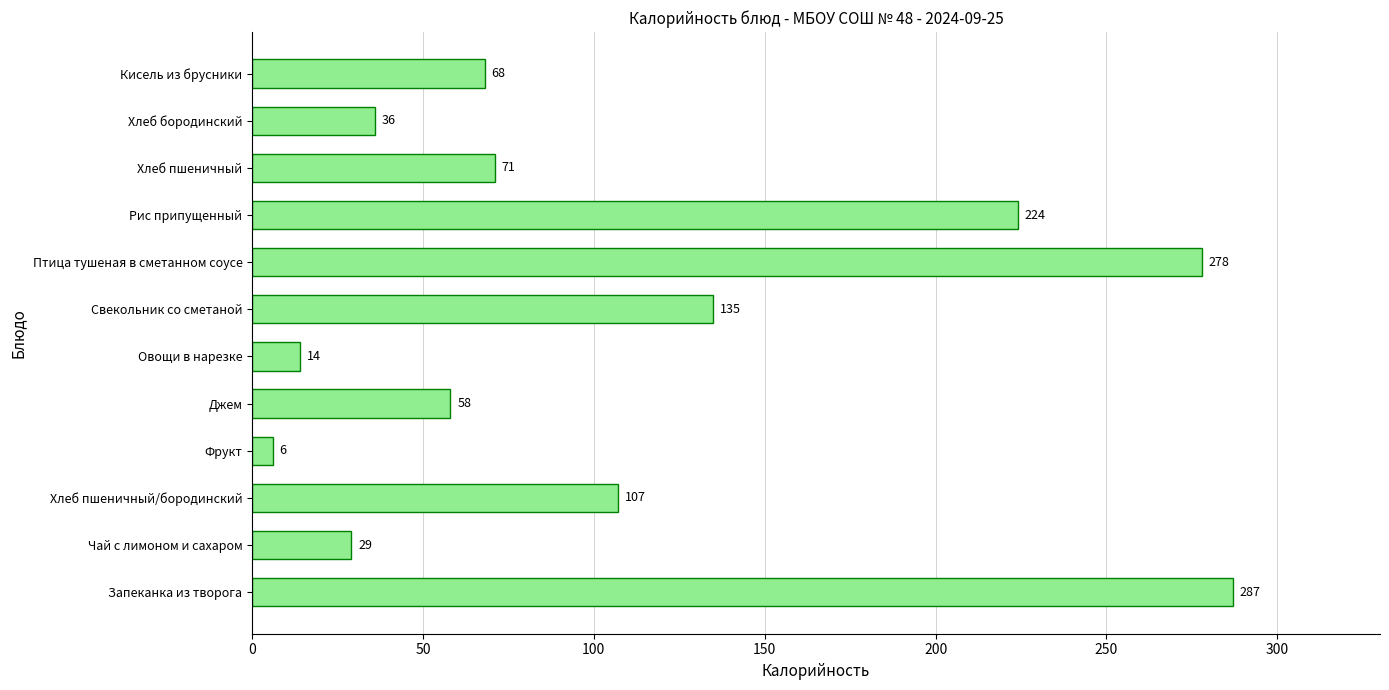

True or false: the data shows 6 at Фрукт.

True